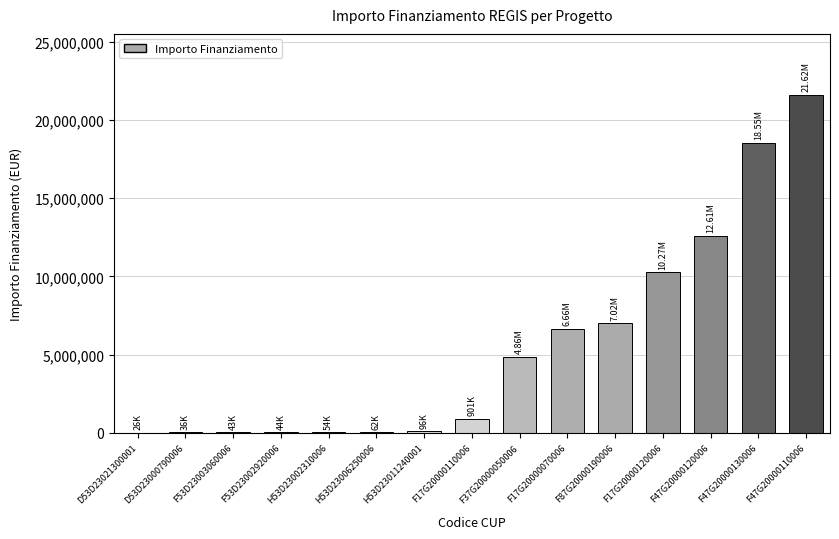

The chart shows a value of 43116.4 at H53D23006250006. True or false?

False